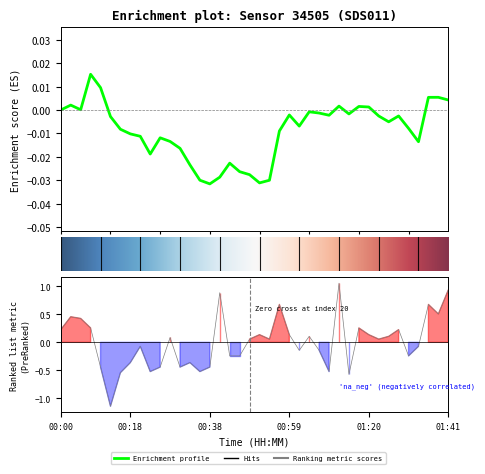

How many lines are shown in the chart?

1